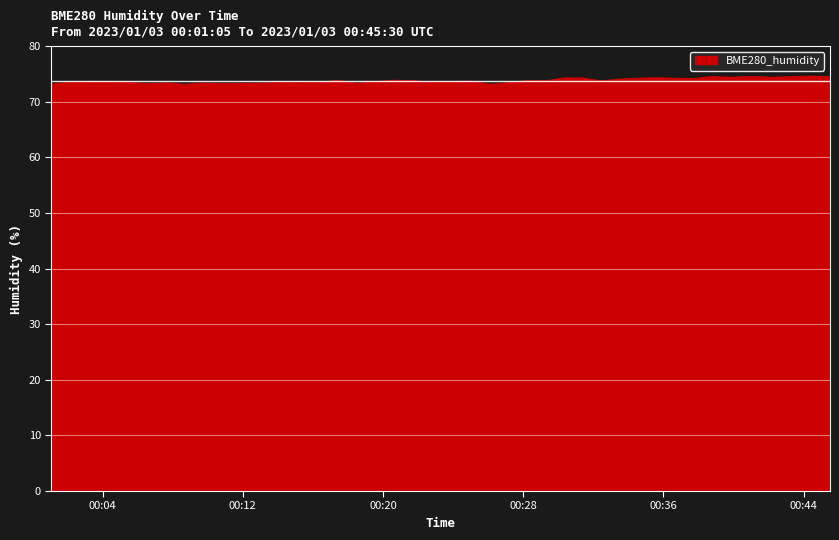

What is the smallest value displayed?

73.1